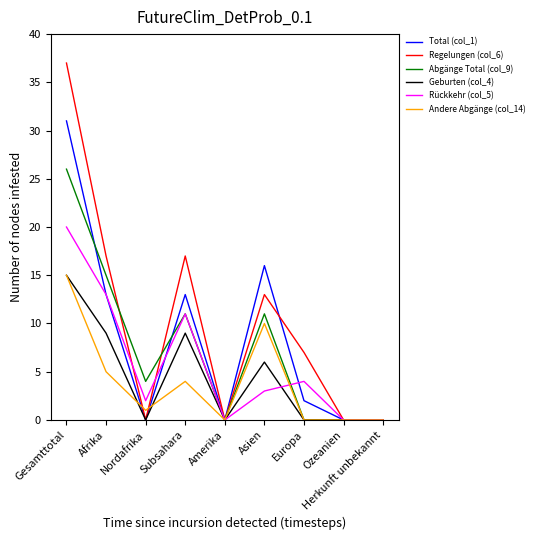

Reading left to right, list all the values displayed in this chart.

Total (col_1): 31	13	0	13	0	16	2	0	0
Regelungen (col_6): 37	17	0	17	0	13	7	0	0
Abgänge Total (col_9): 26	15	4	11	0	11	0	0	0
Geburten (col_4): 15	9	0	9	0	6	0	0	0
Rückkehr (col_5): 20	13	2	11	0	3	4	0	0
Andere Abgänge (col_14): 15	5	1	4	0	10	0	0	0